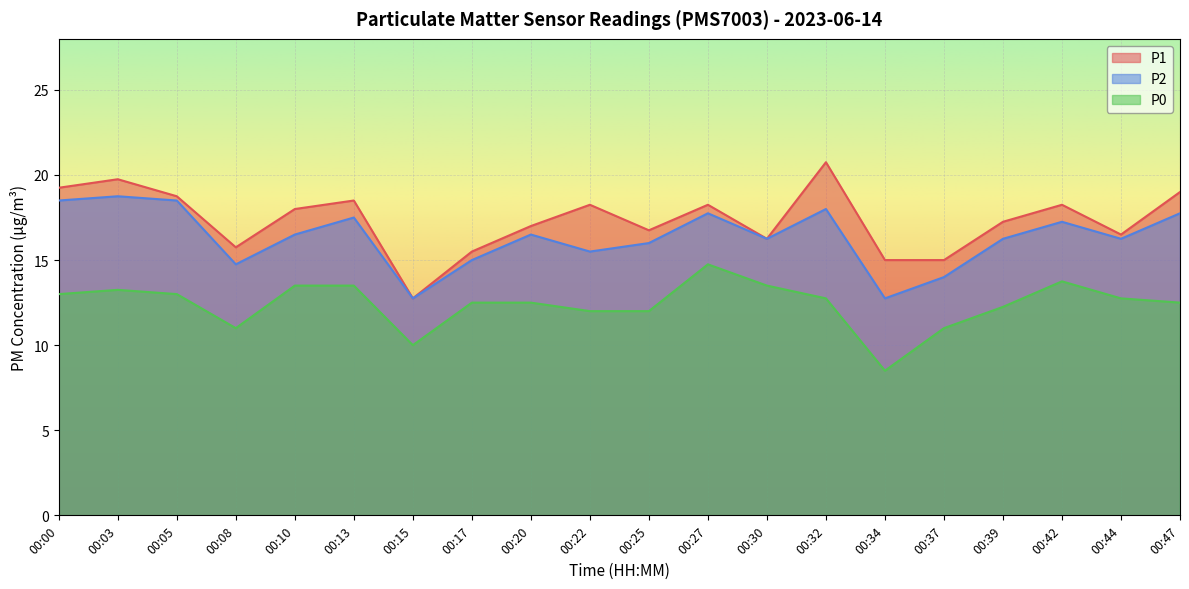

What is the value of the P1 point at the 11th from the left?

16.8